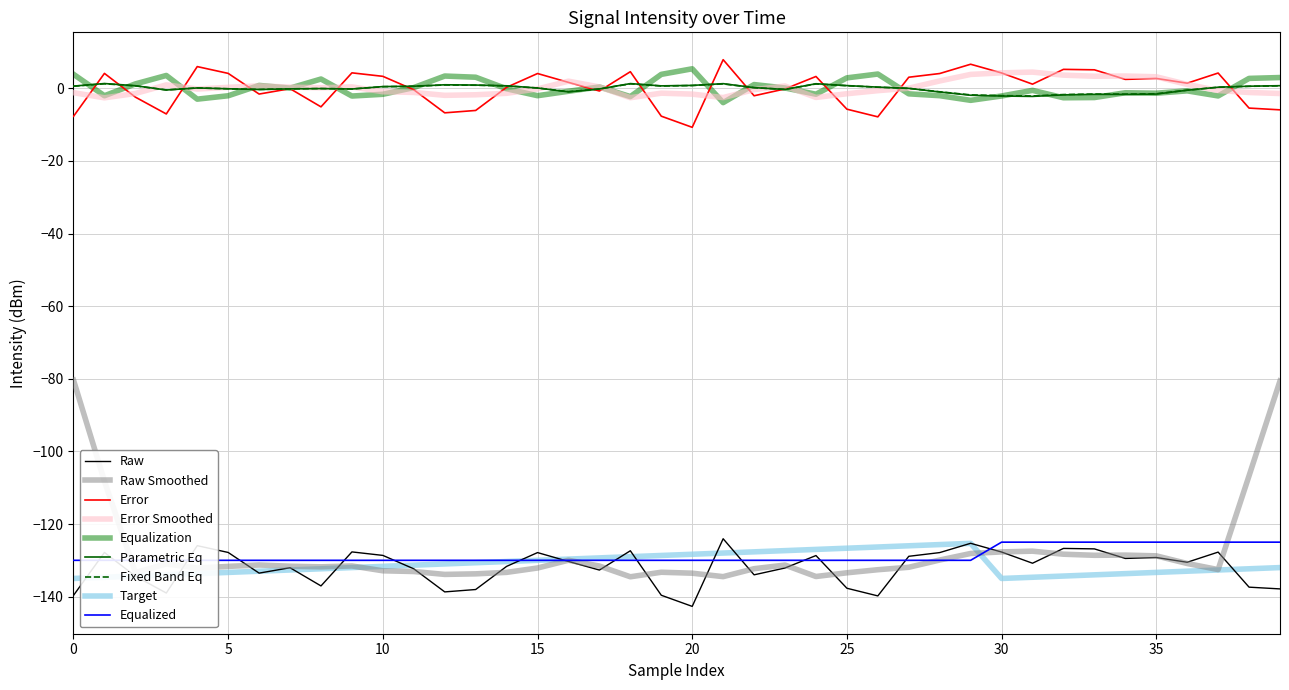

What is the highest value of the minute series?

-125.0